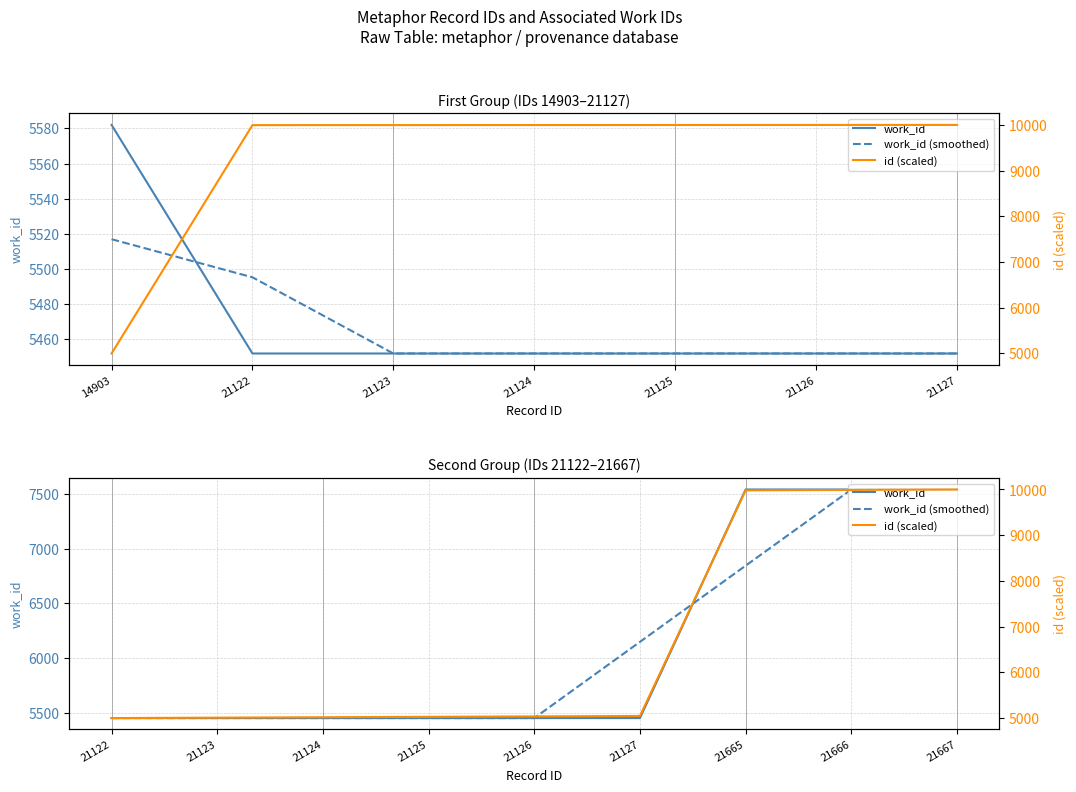

Does the chart display data point markers on the line(s)?

No